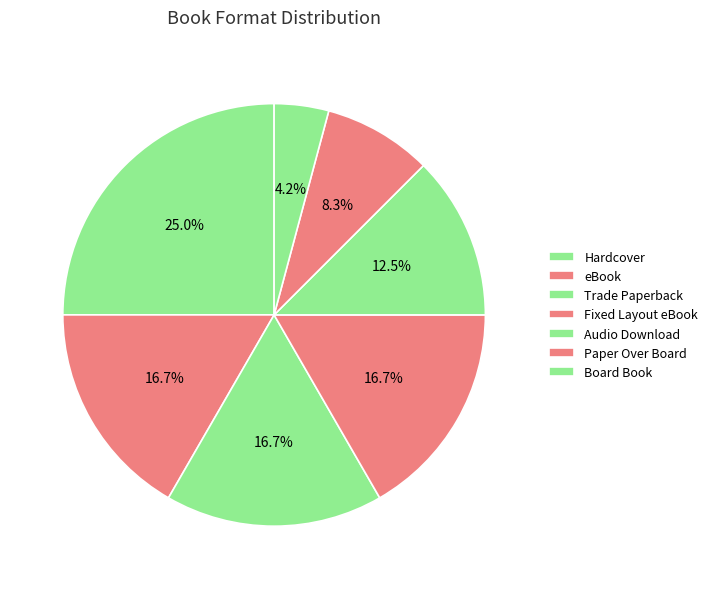

What percentage is NOT represented by eBook?

83.3%